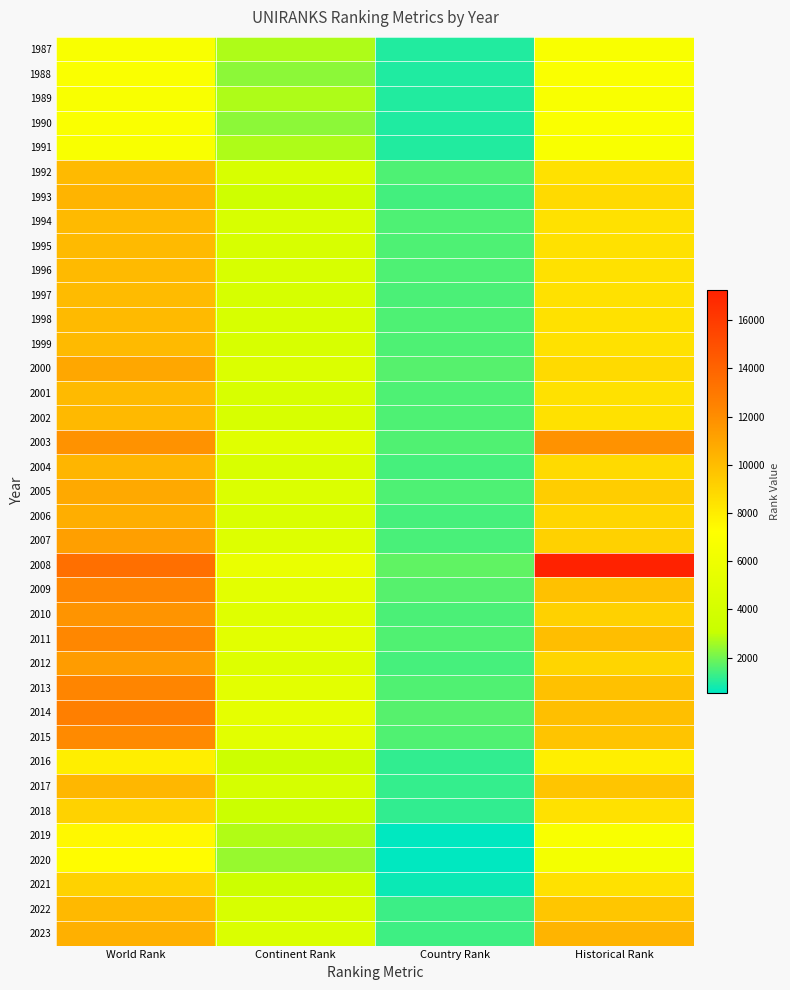

Which series has the largest range (max minus min)?

2008